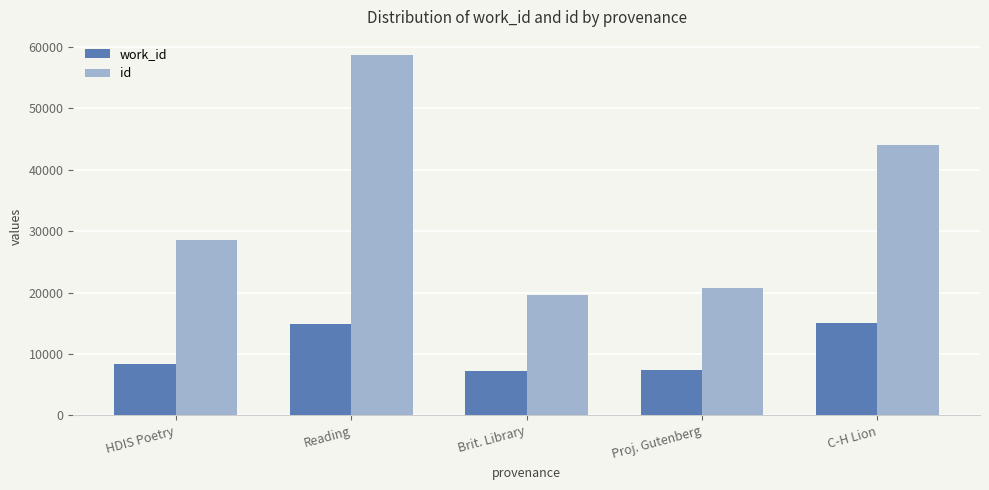

True or false: id has a value of 19587 at Brit. Library.

True